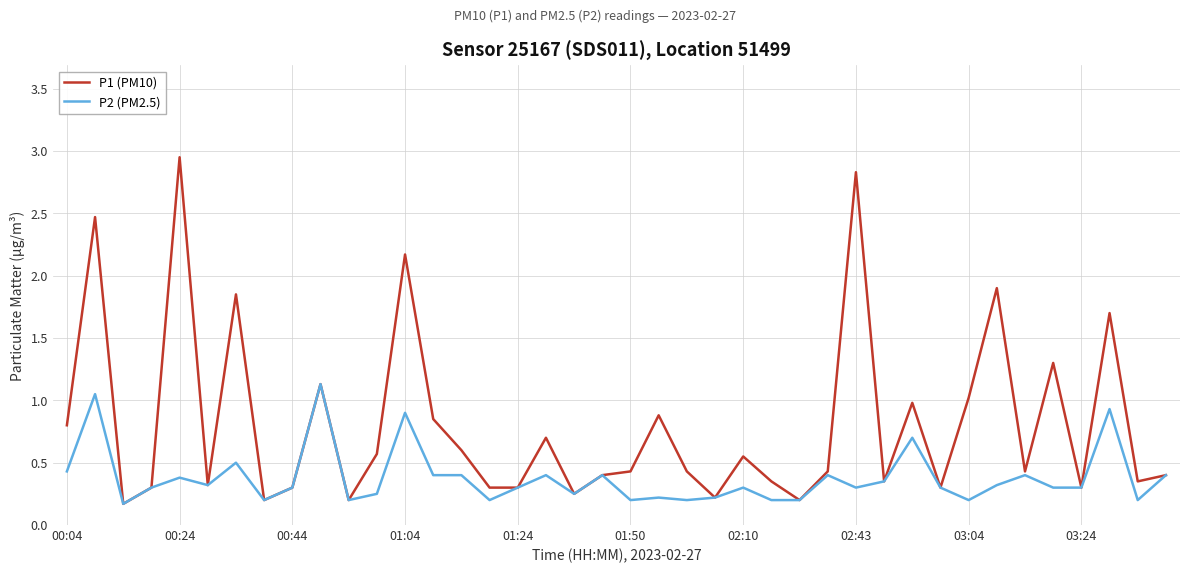

Which series has the largest total across all categories?

P1 (PM10)